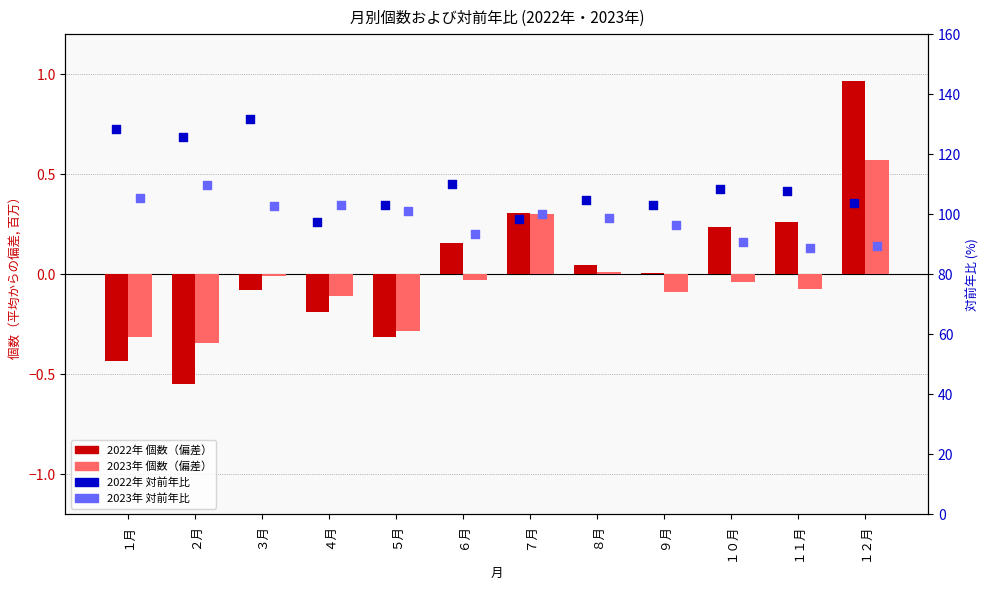

Is the value of 2022年_対前年比 at １２月 greater than the value of 2022年_個数 at １月?

Yes